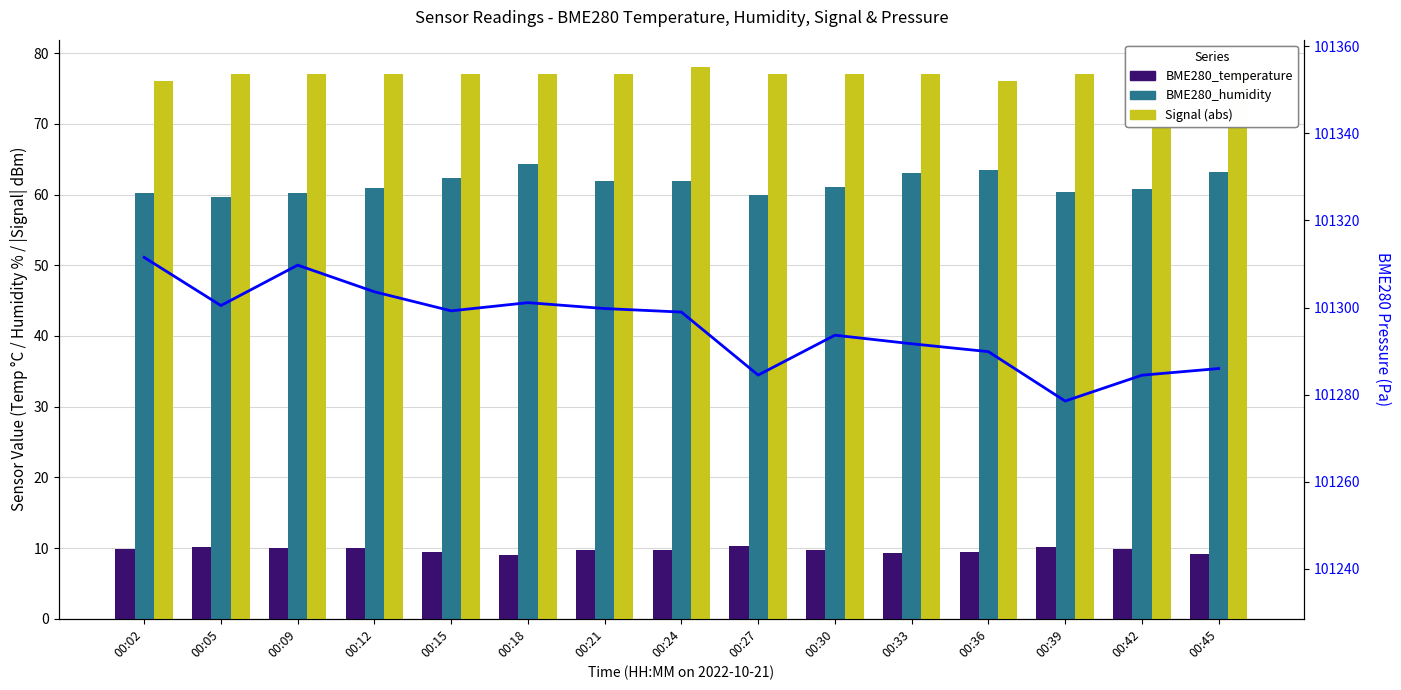

Which has a higher value, 00:42 or 00:36?

00:42